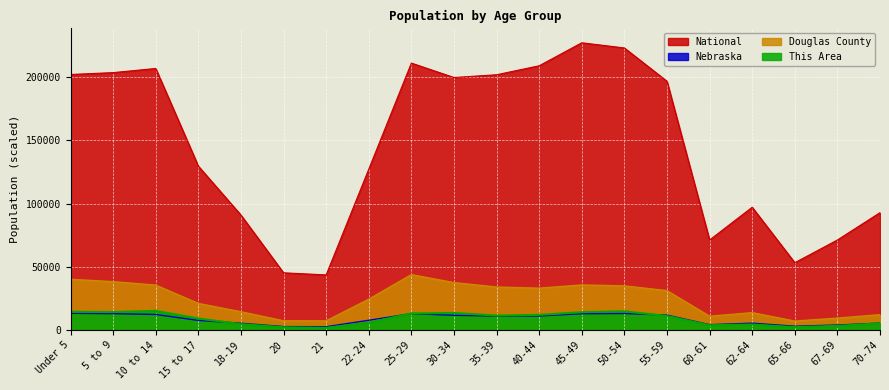

What is the minimum value shown in the chart?

1700.0